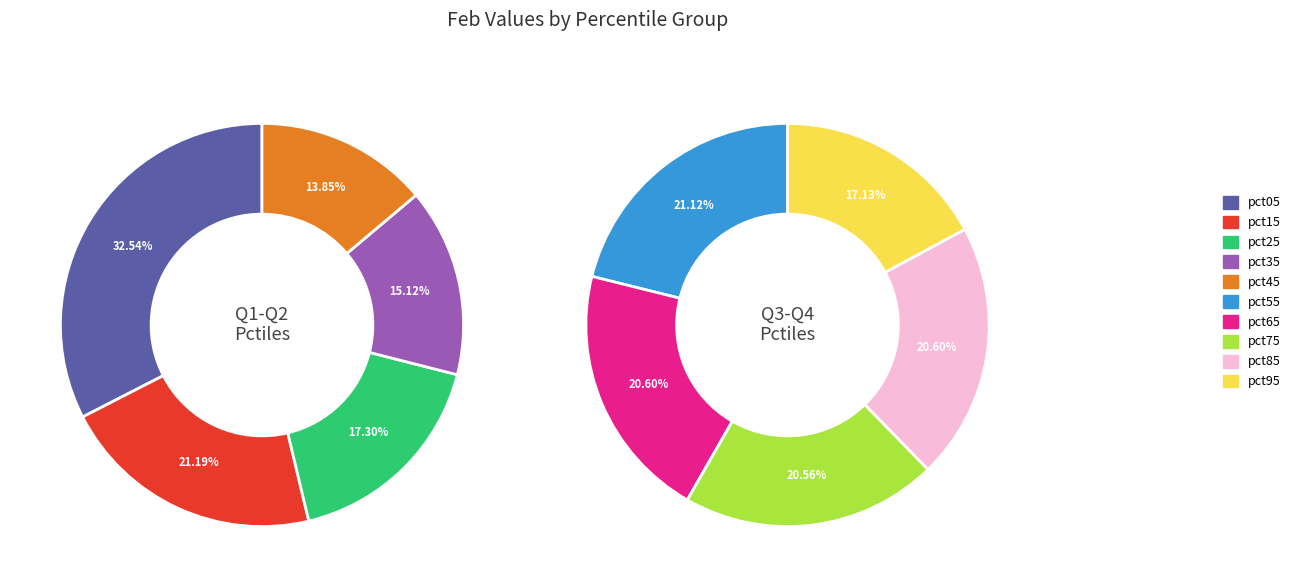

Is it true that 8 is 23% of the pie?

False